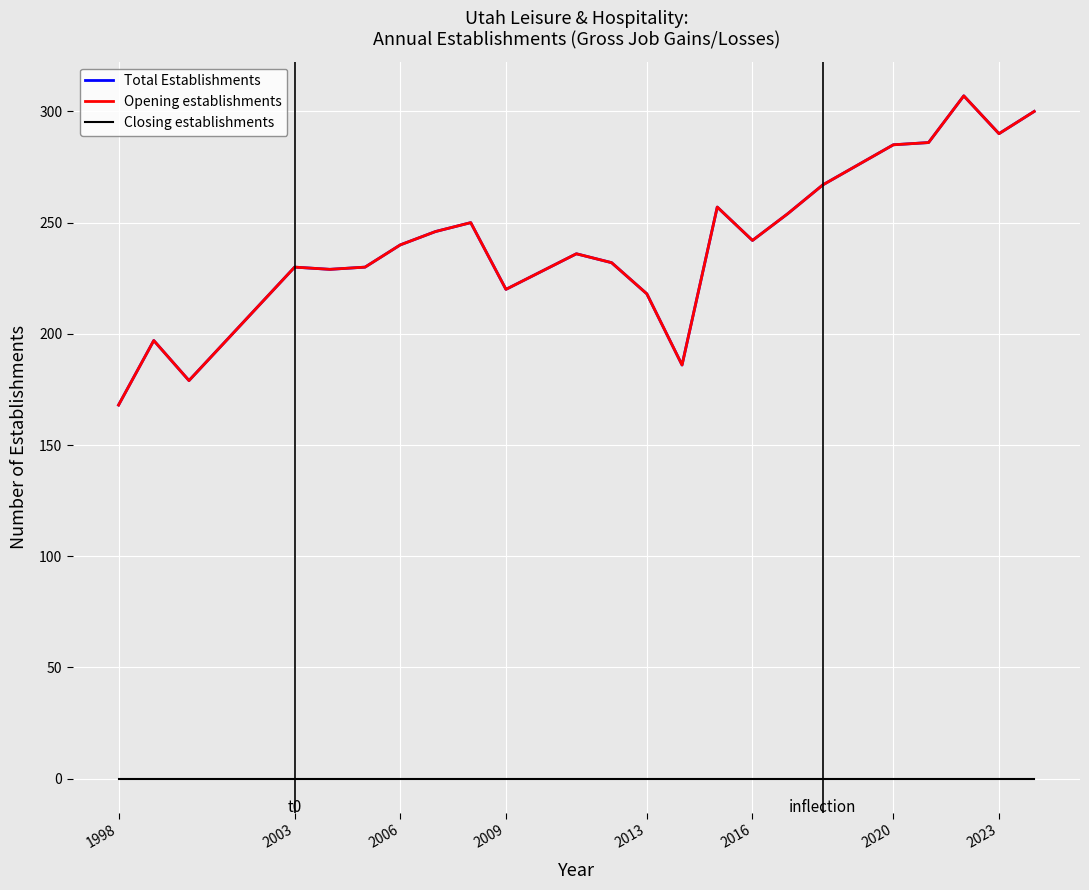

Which series has the largest range (max minus min)?

Total Establishments